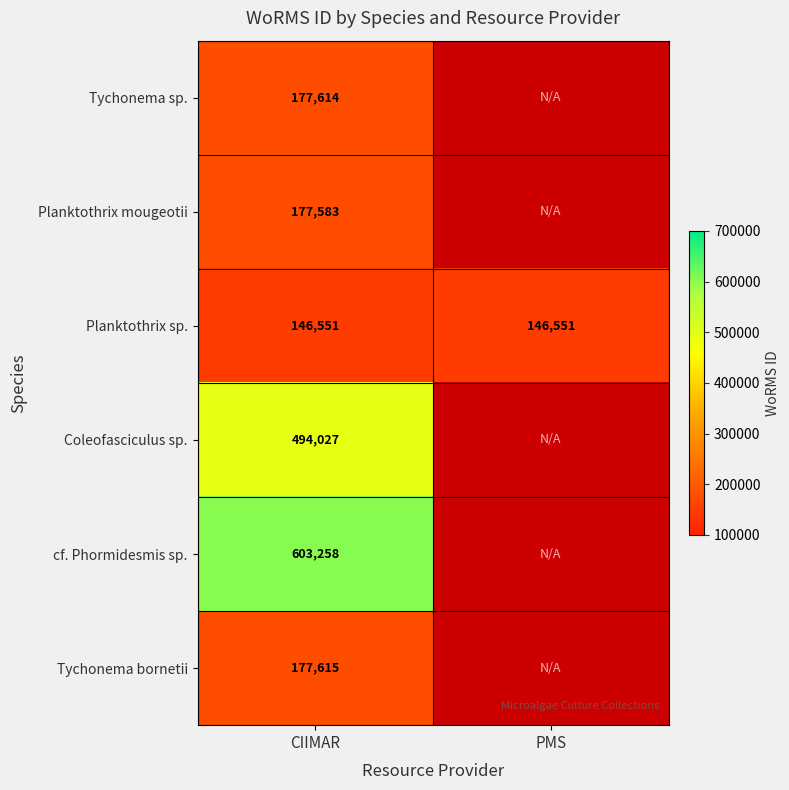

What is the spread (max minus min) of values at CIIMAR?

456707